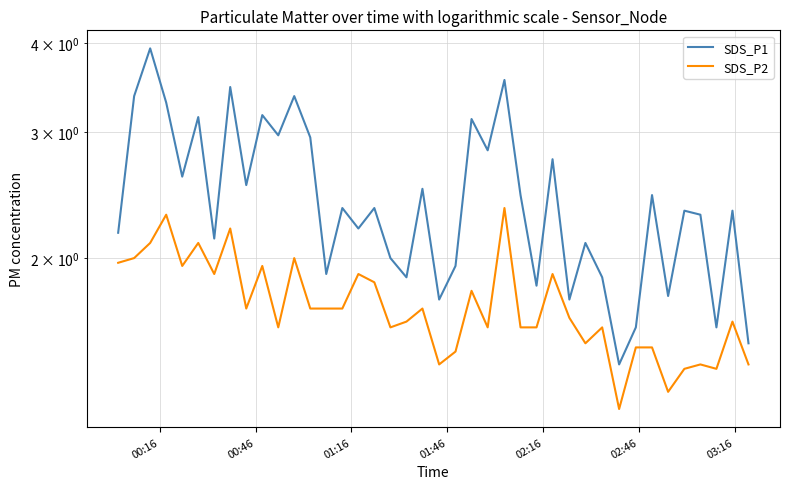

What is the difference between the maximum and minimum values in the SDS_P2 series?

1.1